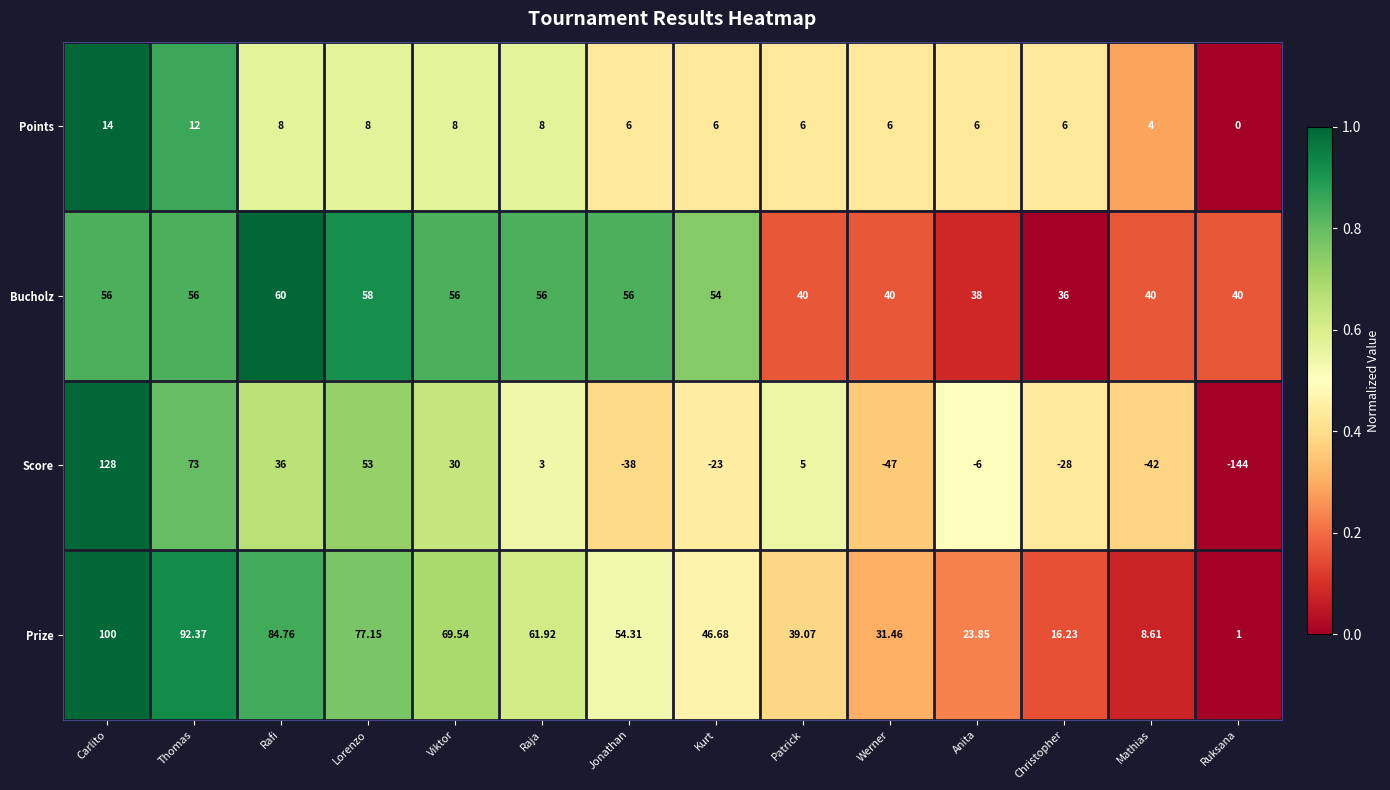

Which series has the largest range (max minus min)?

Score